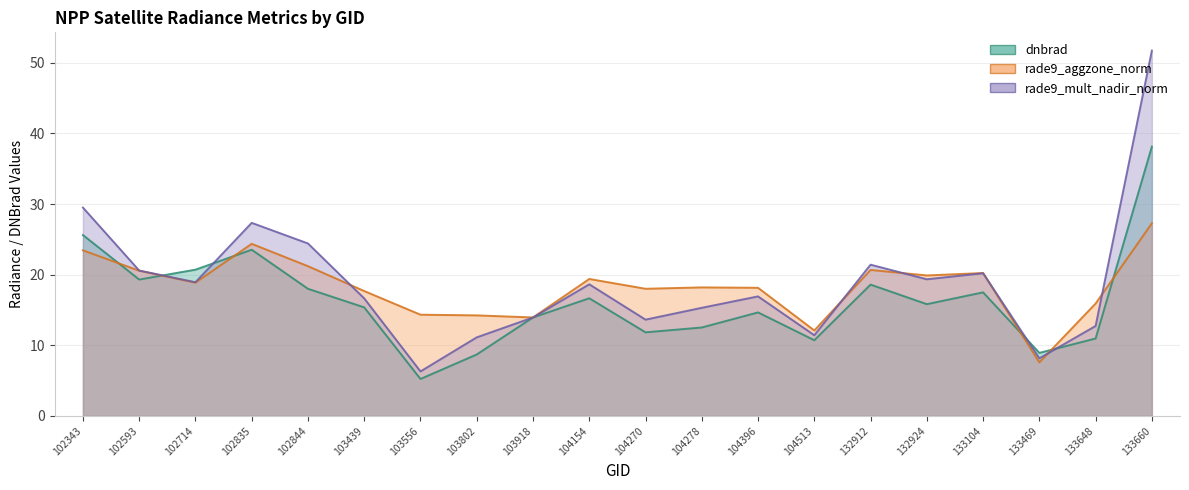

The value of dnbrad (line) at 103918 is 13.9. True or false?

True